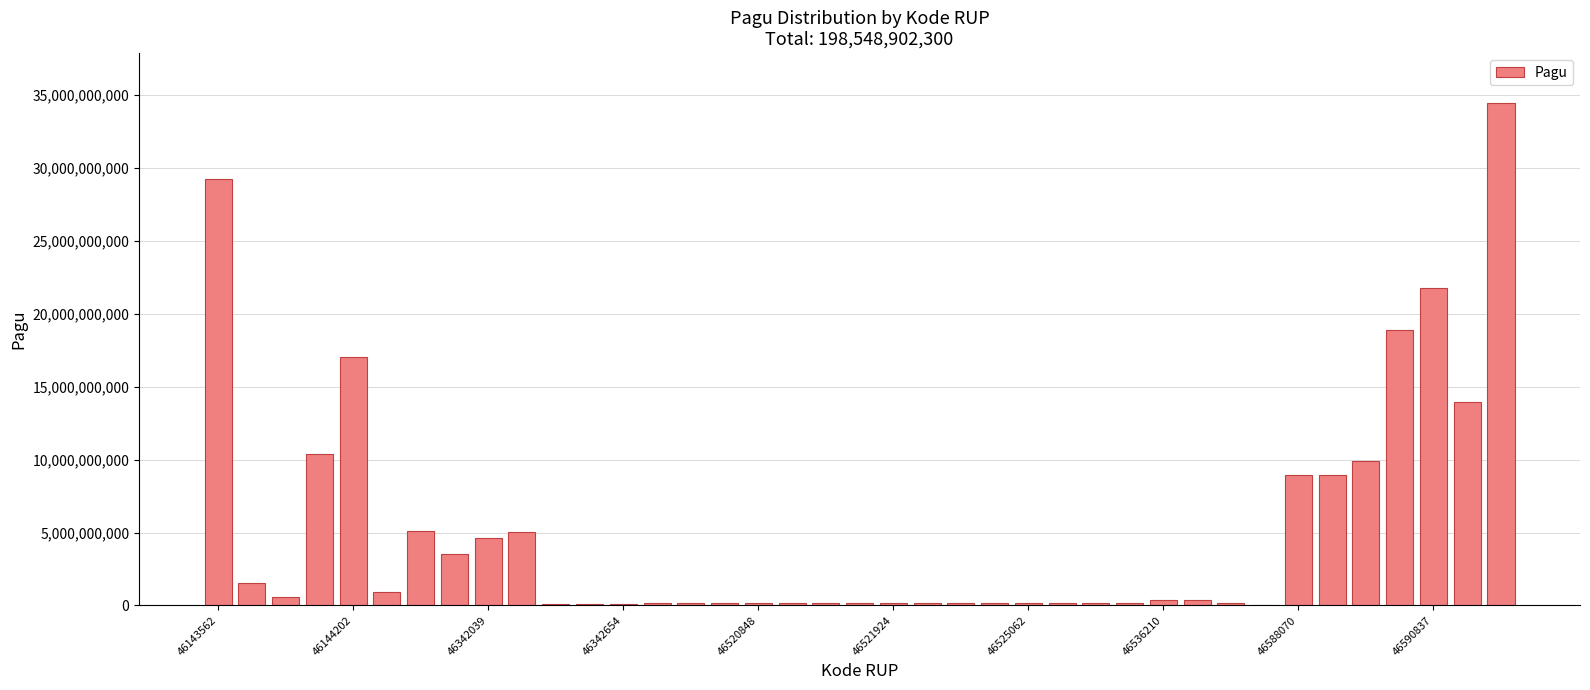

What is the greatest value displayed?

34435500000